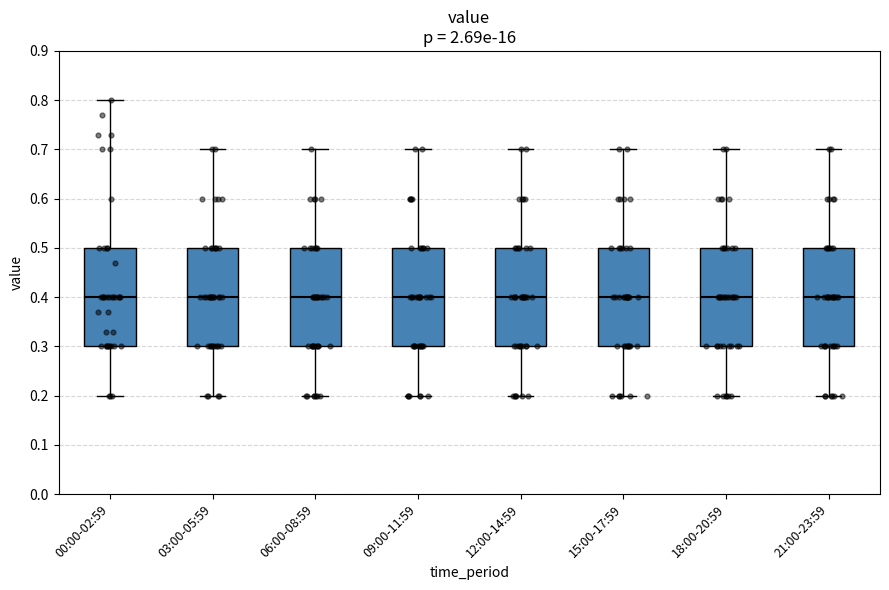

Reading left to right, read every box against the y-axis: the position of its median line, the range the box covers, and the ends of its whiskers. The values are not printed on the chart, so give them approximately, as read against the axis.

00:00-02:59: median 0.4, box 0.3 to 0.5, whiskers 0.2 to 0.8
03:00-05:59: median 0.4, box 0.3 to 0.5, whiskers 0.2 to 0.7
06:00-08:59: median 0.4, box 0.3 to 0.5, whiskers 0.2 to 0.7
09:00-11:59: median 0.4, box 0.3 to 0.5, whiskers 0.2 to 0.7
12:00-14:59: median 0.4, box 0.3 to 0.5, whiskers 0.2 to 0.7
15:00-17:59: median 0.4, box 0.3 to 0.5, whiskers 0.2 to 0.7
18:00-20:59: median 0.4, box 0.3 to 0.5, whiskers 0.2 to 0.7
21:00-23:59: median 0.4, box 0.3 to 0.5, whiskers 0.2 to 0.7